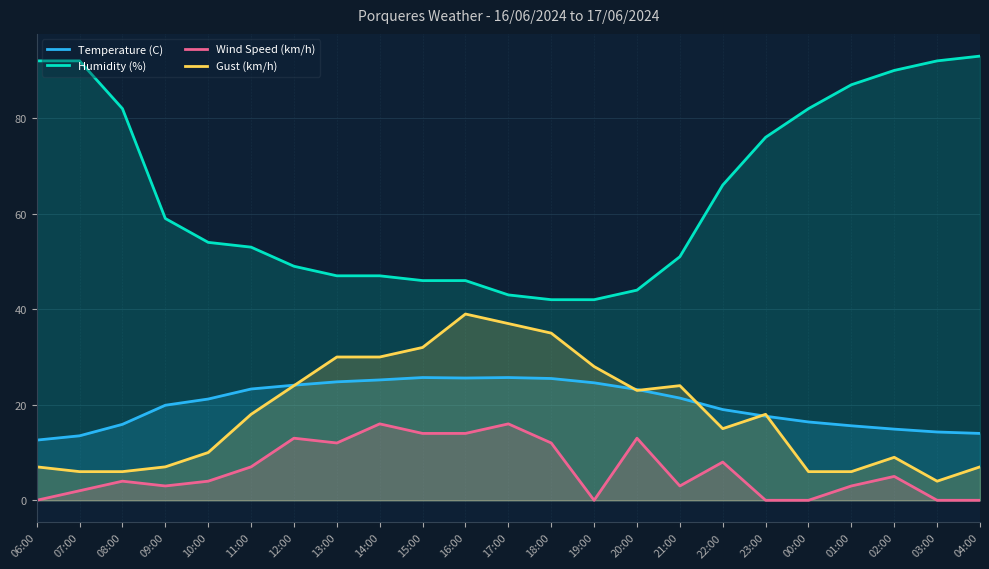

Between 07:00 and 00:00, which series saw the biggest shift?

Humidity (%)